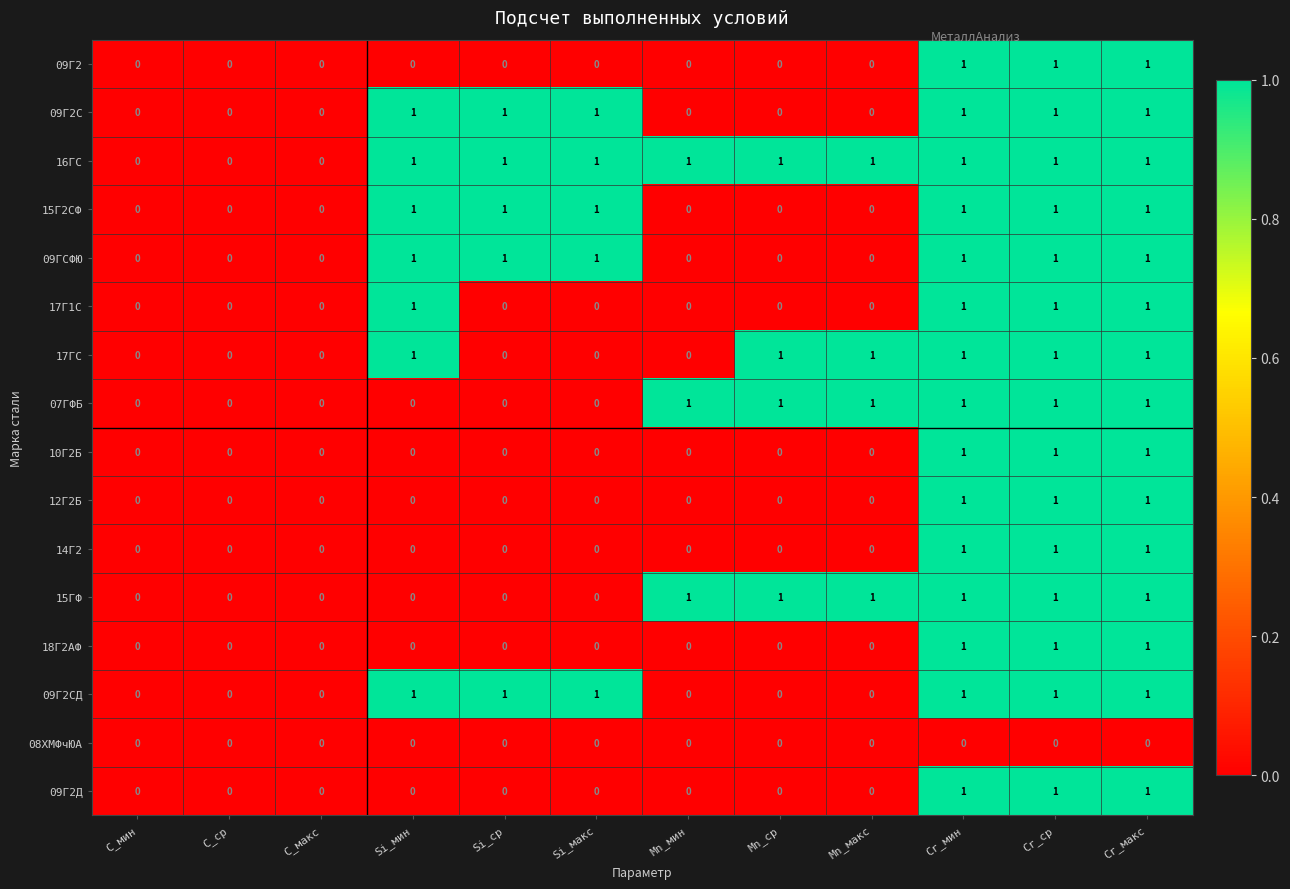

The 08ХМФчЮА series shows 0 at Si_ср. True or false?

True